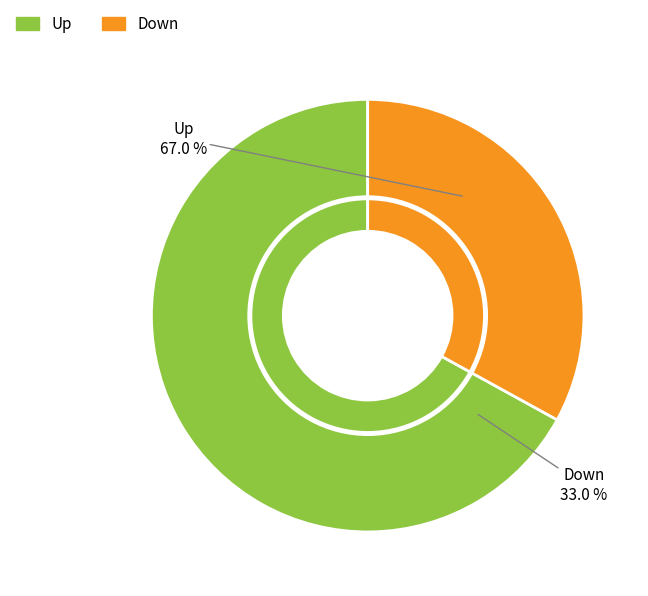

To the nearest percent, what percentage of the pie is Up?

67%